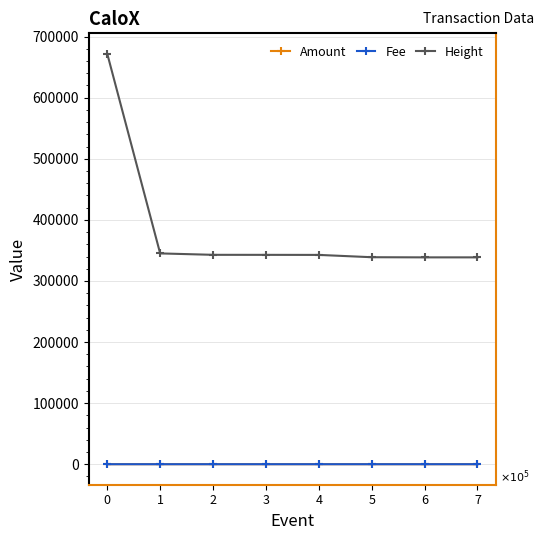

Which series has the largest total across all categories?

Height